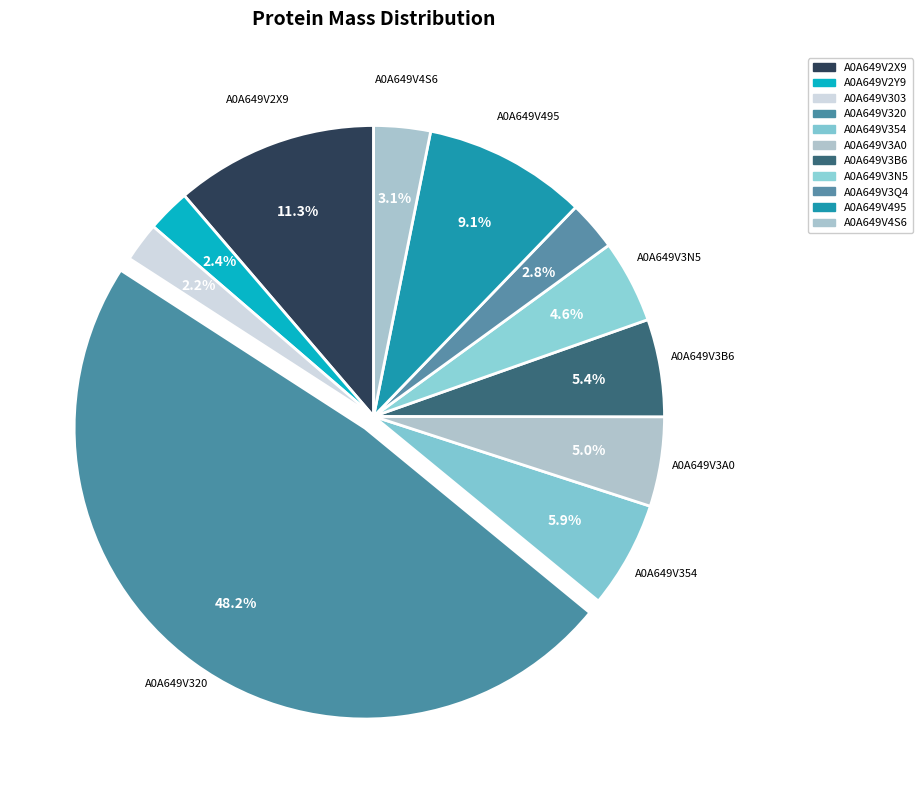

What is the smallest slice in the pie chart?

A0A649V303